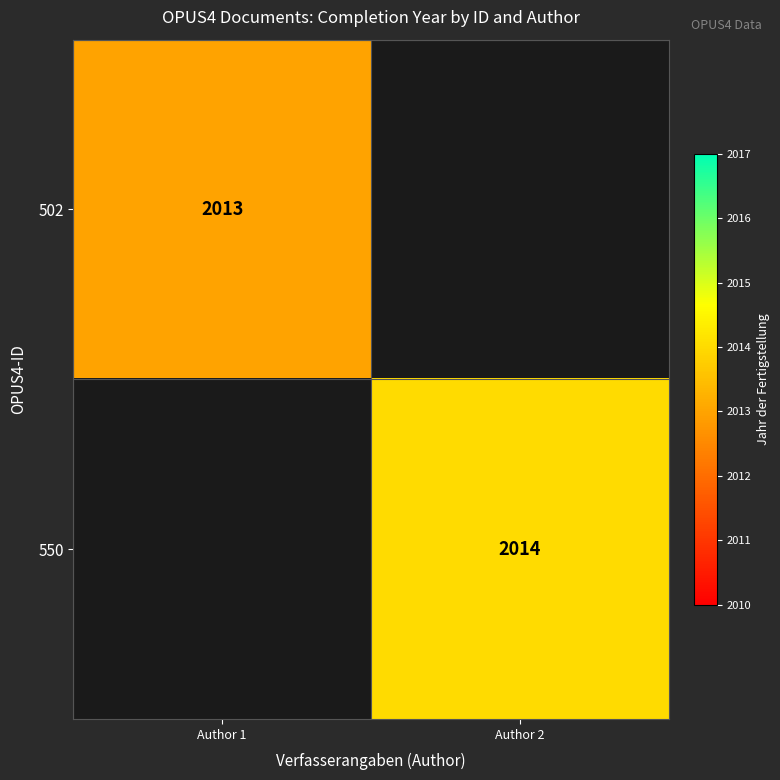

The 550 series shows 3527 at Author 2. True or false?

False